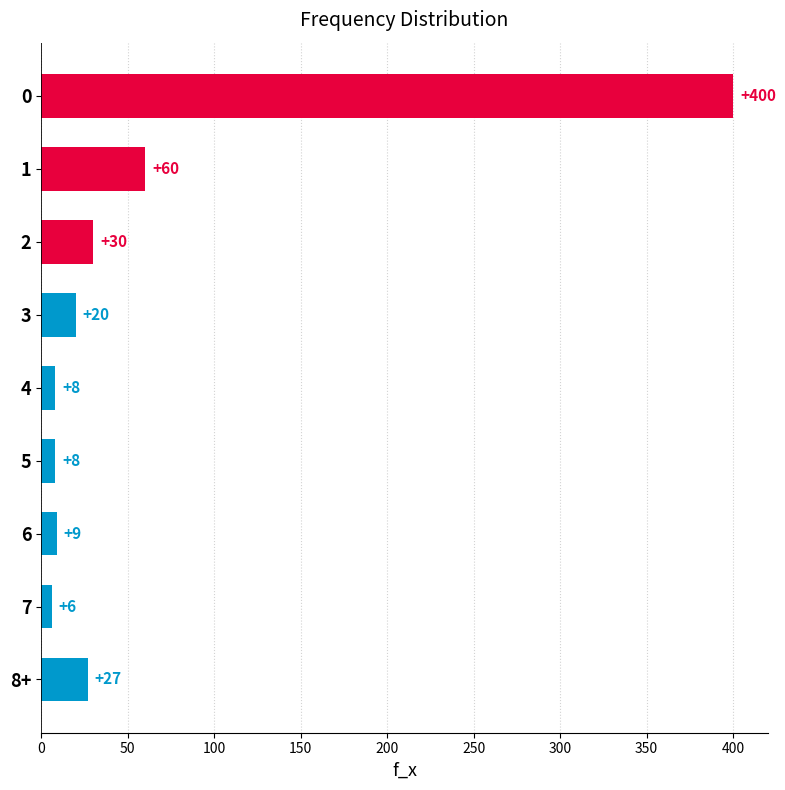

Does the chart contain stacked bars?

No